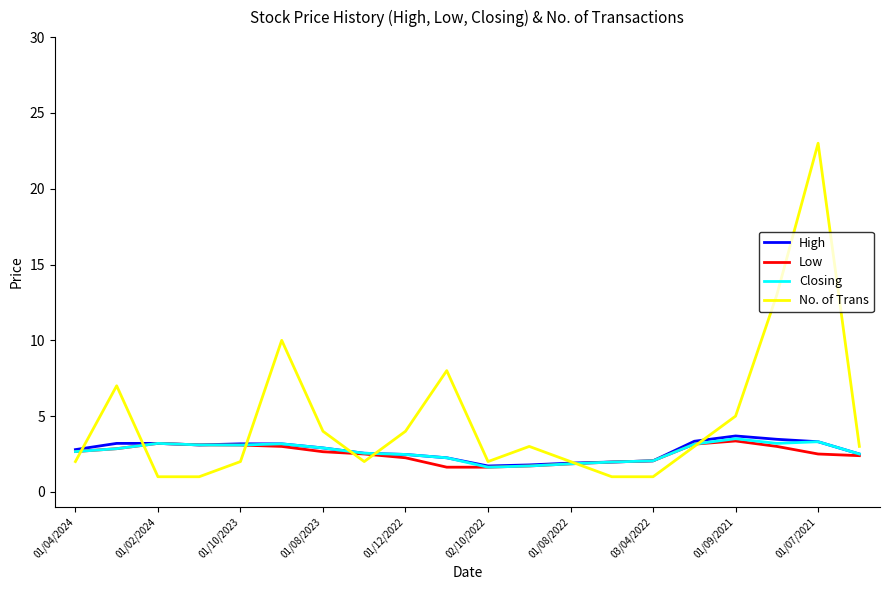

Which series has the widest spread of values?

No. of Trans